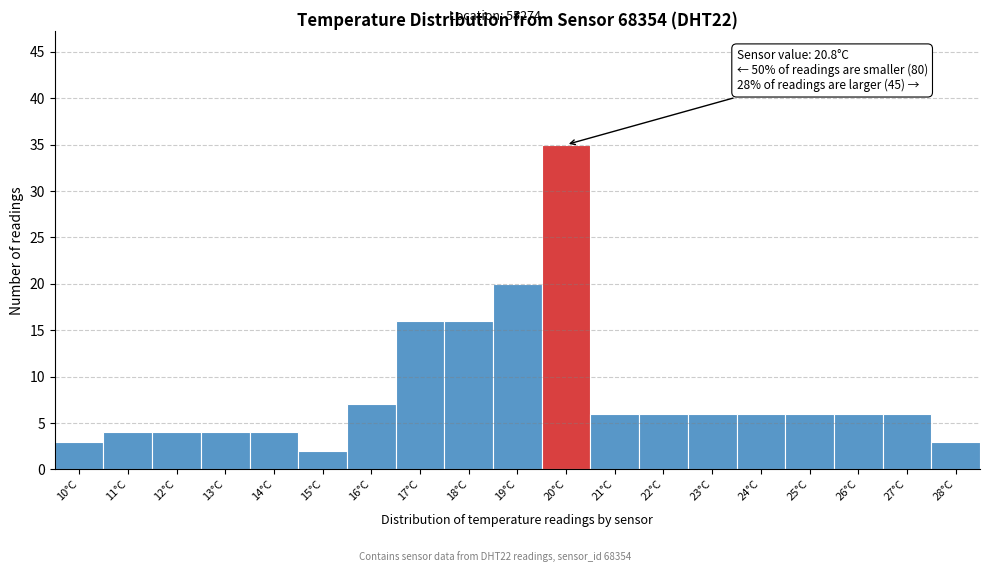

Reading left to right, transcribe all the data shown in this chart.

10°C=3	11°C=4	12°C=4	13°C=4	14°C=4	15°C=2	16°C=7	17°C=16	18°C=16	19°C=20	20°C=35	21°C=6	22°C=6	23°C=6	24°C=6	25°C=6	26°C=6	27°C=6	28°C=3